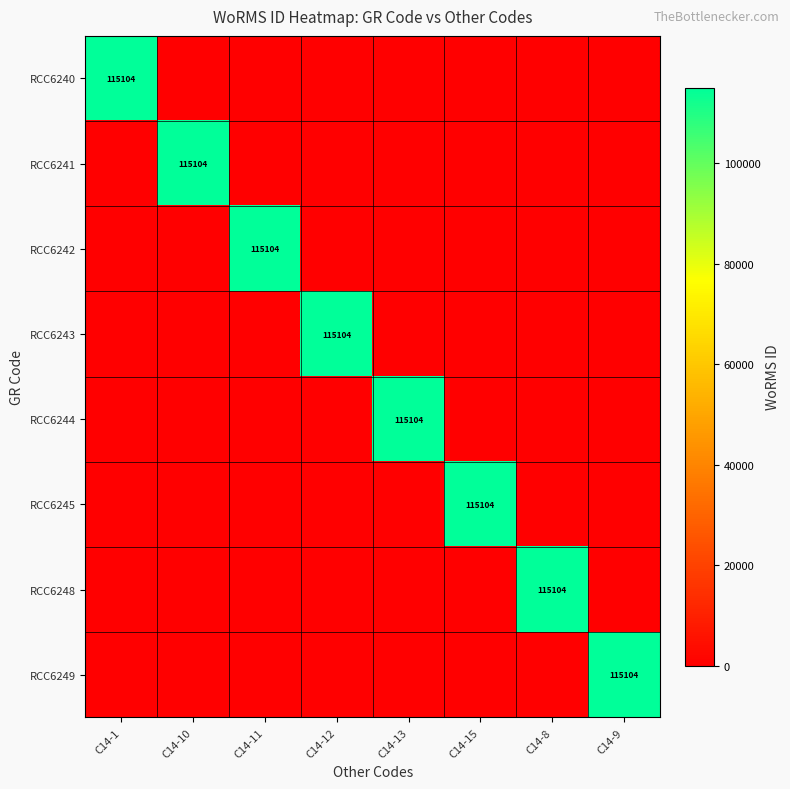

Rank the categories by RCC6240 value from lowest to highest.

C14-10, C14-11, C14-12, C14-13, C14-15, C14-8, C14-9, C14-1